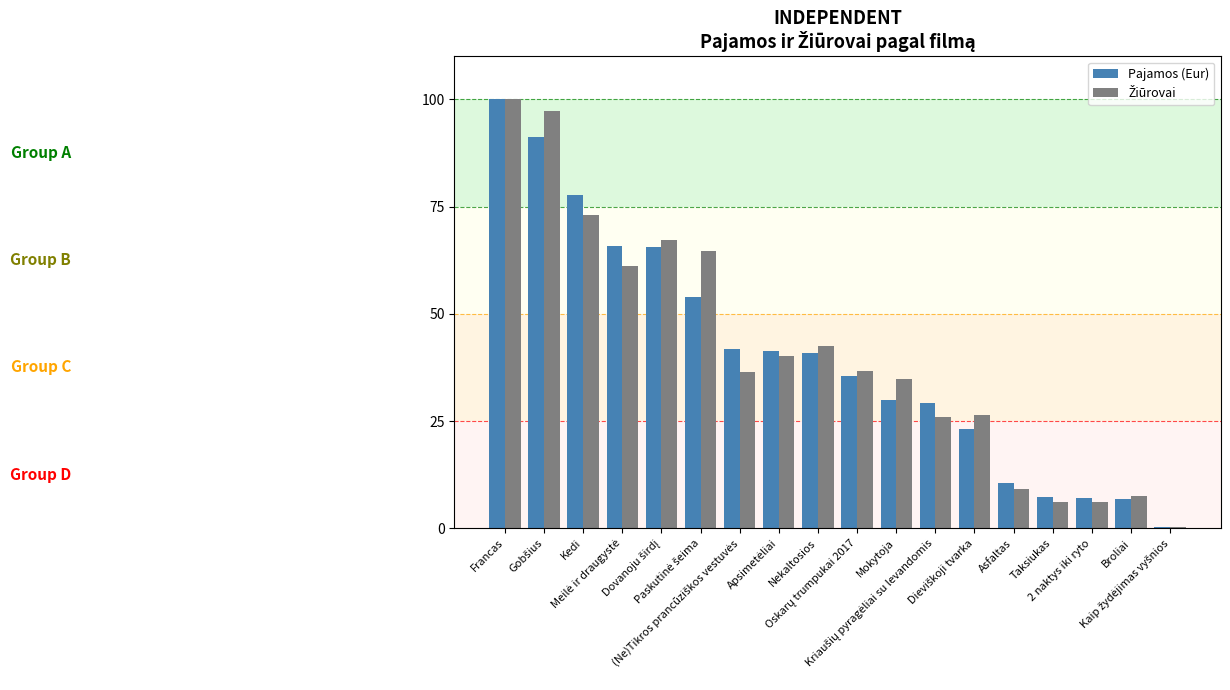

What is the sum of all Pajamos (Eur) values?

728.4